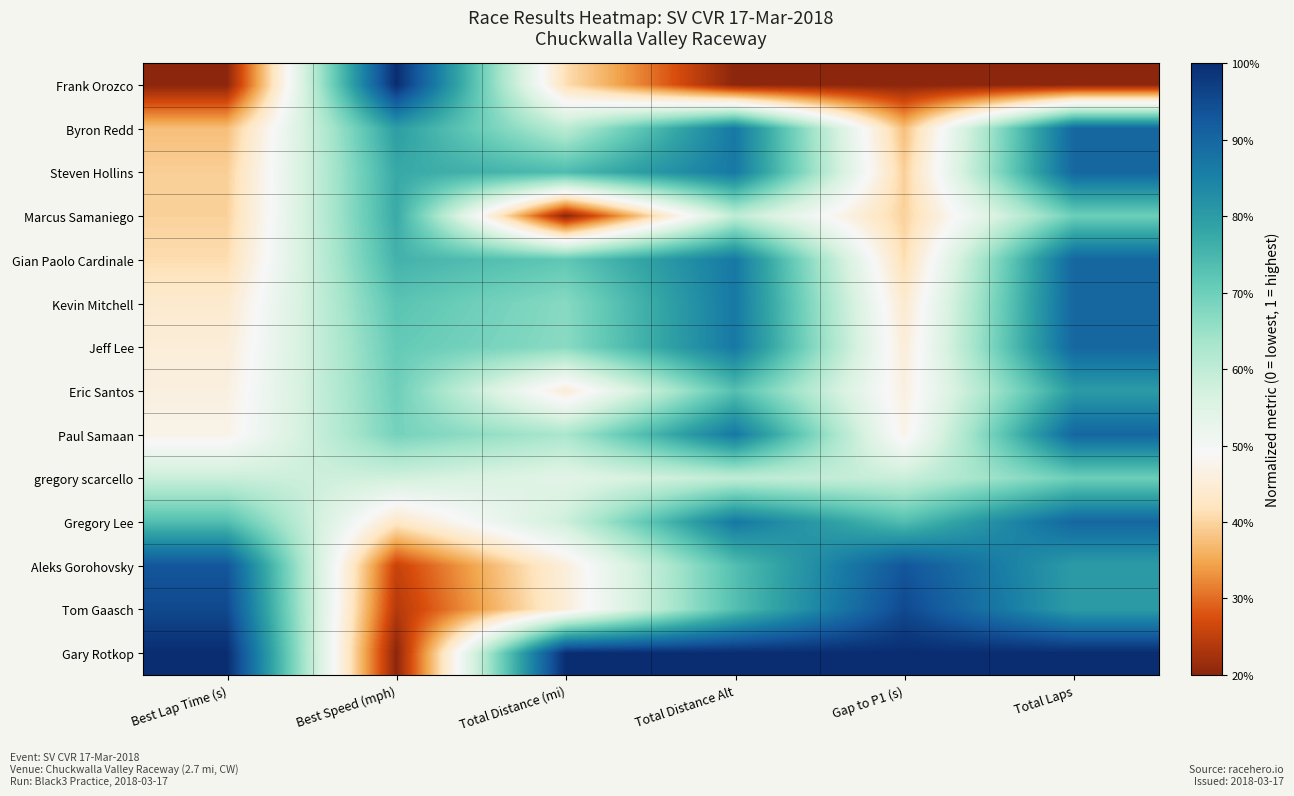

Which label corresponds to the smallest value in the chart?

Best Lap Time (s)